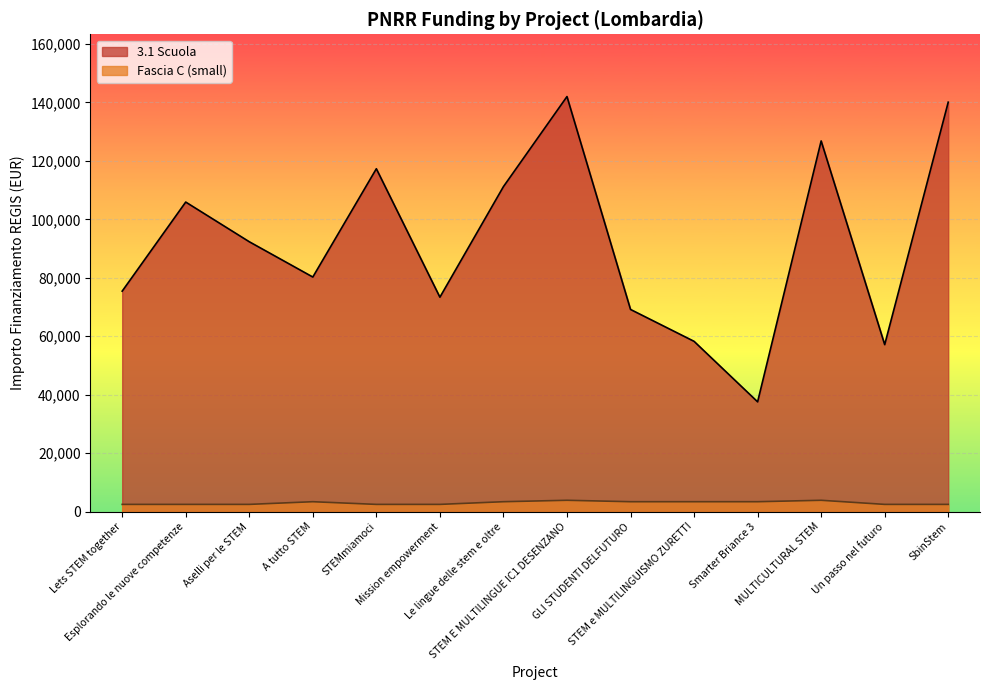

Rank the series at Lets STEM together from lowest to highest value.

Fascia C (small), 3.1 Scuola